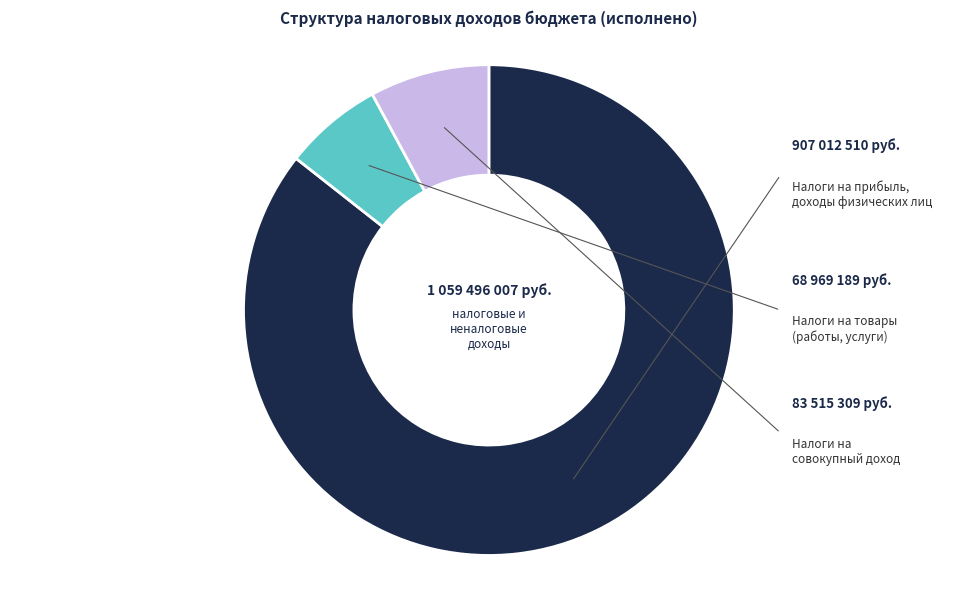

How many slices are in this pie chart?

3